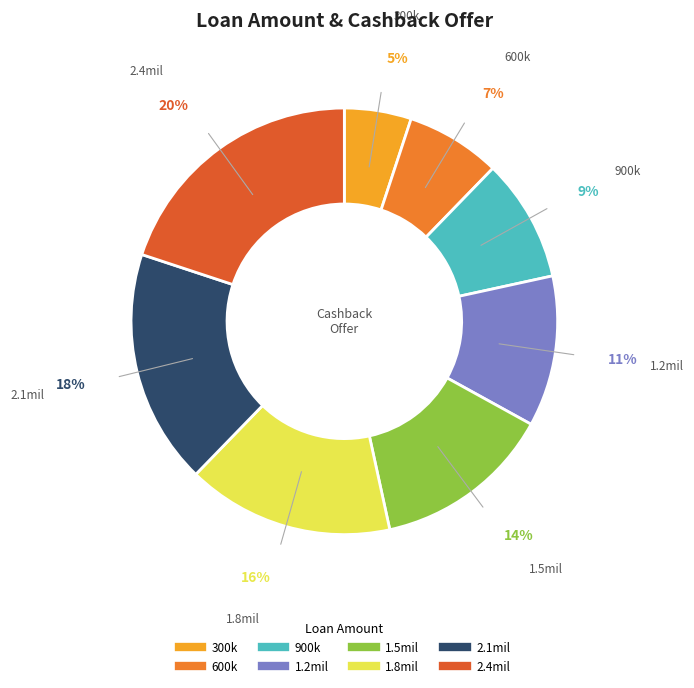

True or false: 1.2mil accounts for 20% of the total.

False